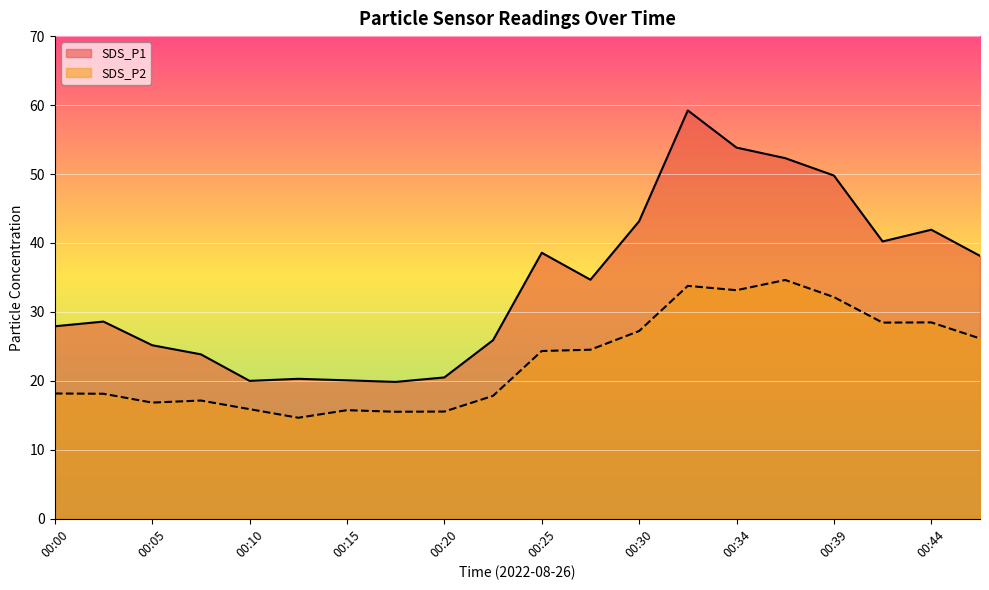

What is the highest value of the SDS_P1 series?

59.2